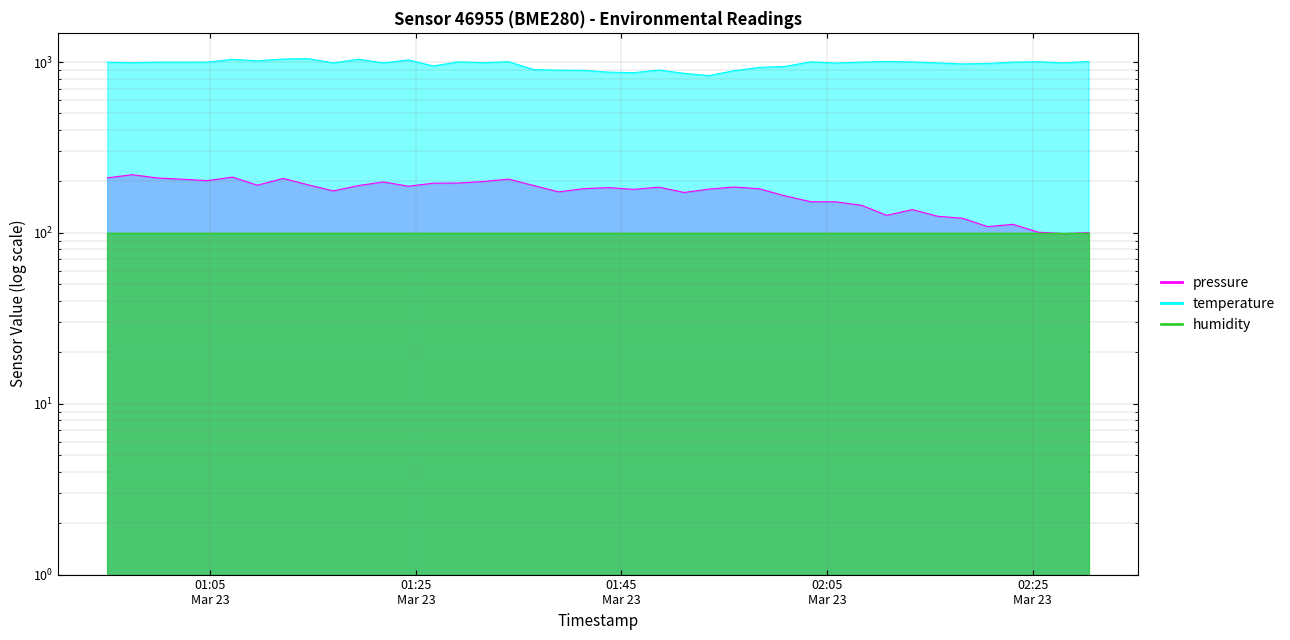

What is the maximum value shown in the chart?

1047.0